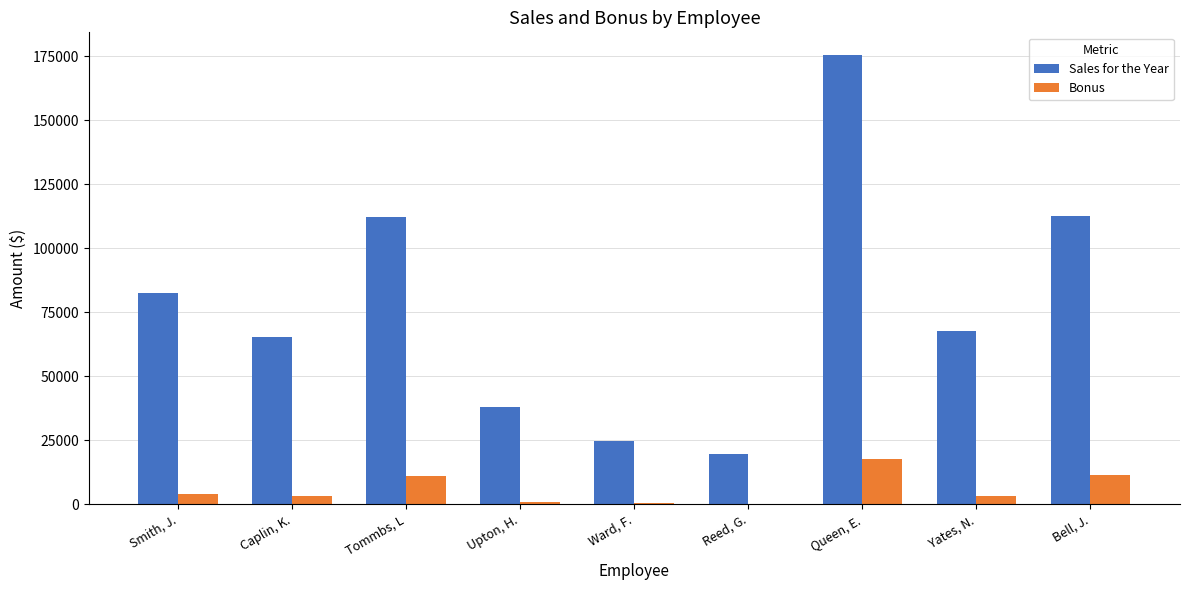

Are the bars grouped side by side (vs. stacked)?

Yes